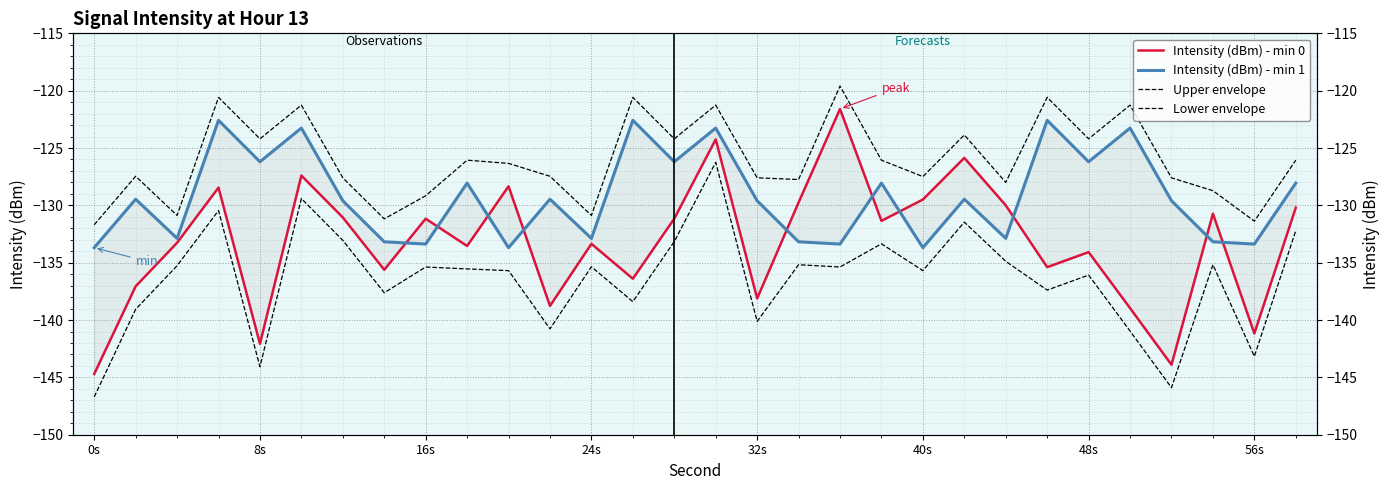

How many data points in Intensity (dBm) - min 0 are above -131?

11